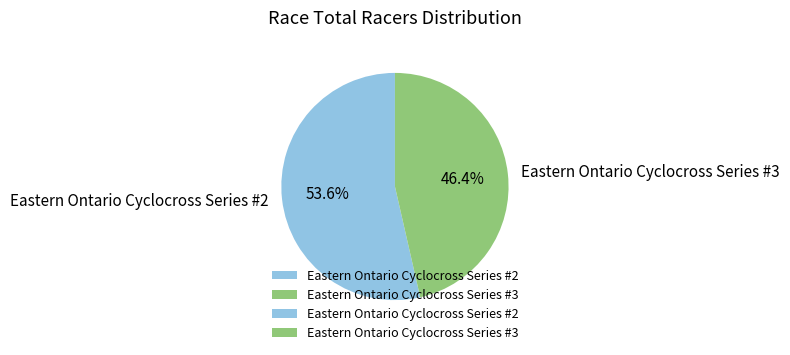

Approximately how many times larger is the value at Eastern Ontario Cyclocross Series #3 compared to Eastern Ontario Cyclocross Series #2?

0.9